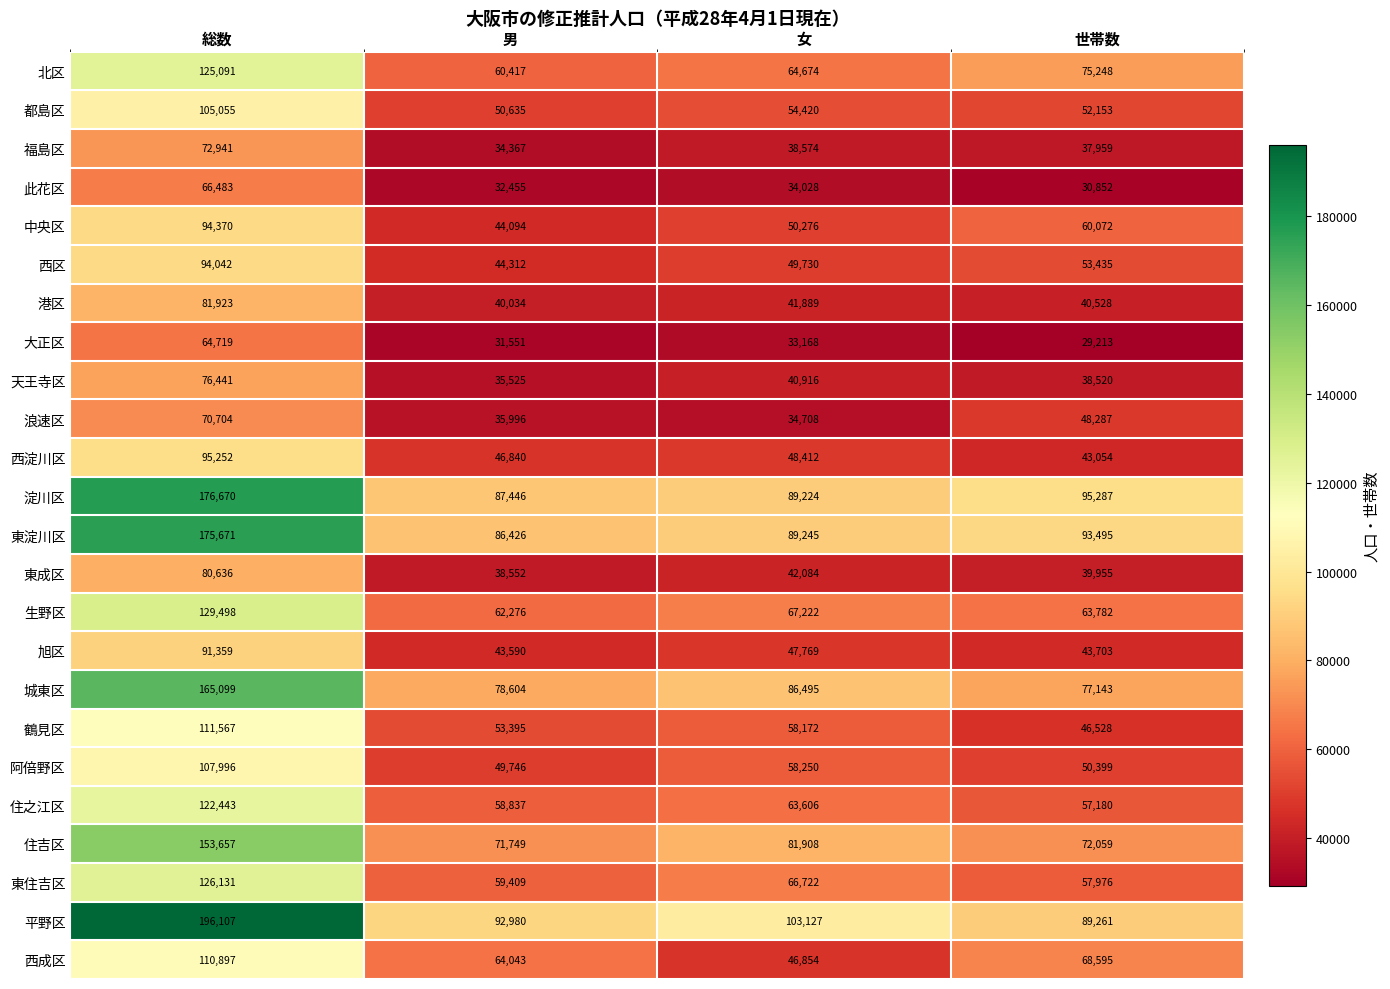

At 世帯数, list the series in order from largest to smallest.

淀川区, 東淀川区, 平野区, 城東区, 北区, 住吉区, 西成区, 生野区, 中央区, 東住吉区, 住之江区, 西区, 都島区, 阿倍野区, 浪速区, 鶴見区, 旭区, 西淀川区, 港区, 東成区, 天王寺区, 福島区, 此花区, 大正区